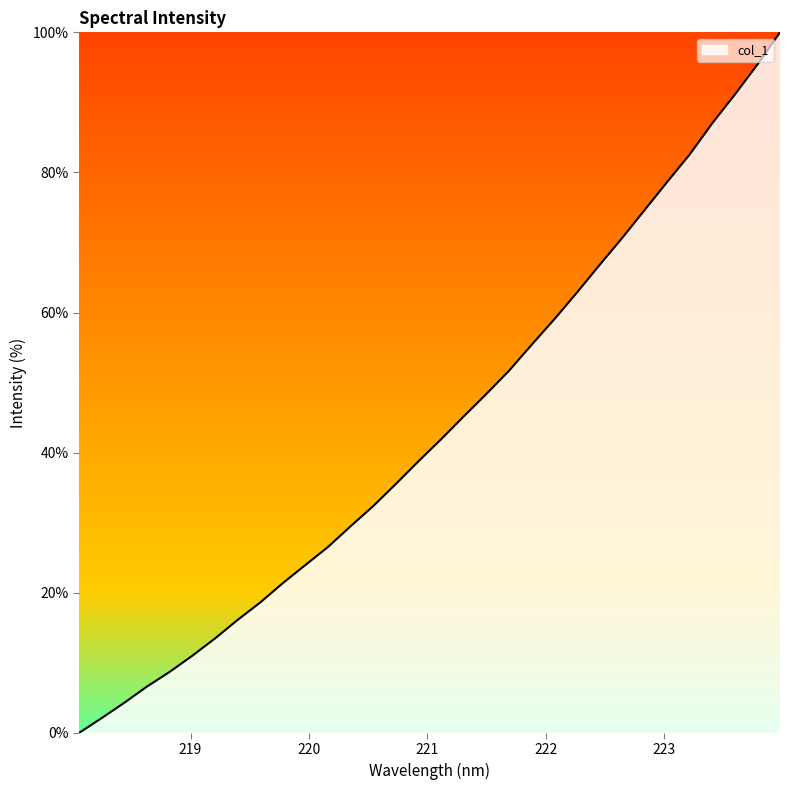

What is the difference between the maximum and minimum values?

100.0